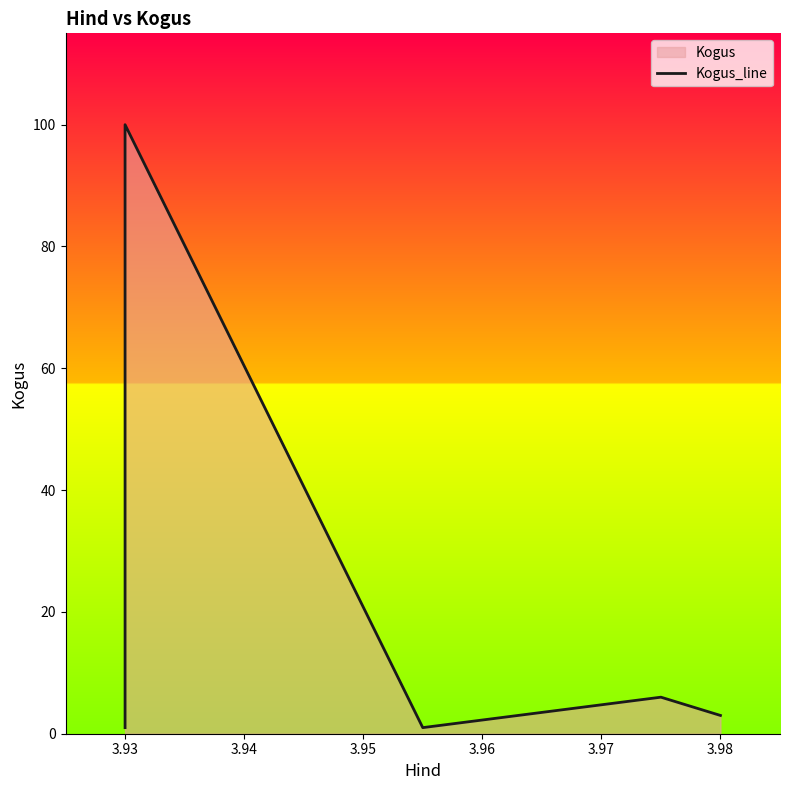

Does the chart display data point markers on the line(s)?

No